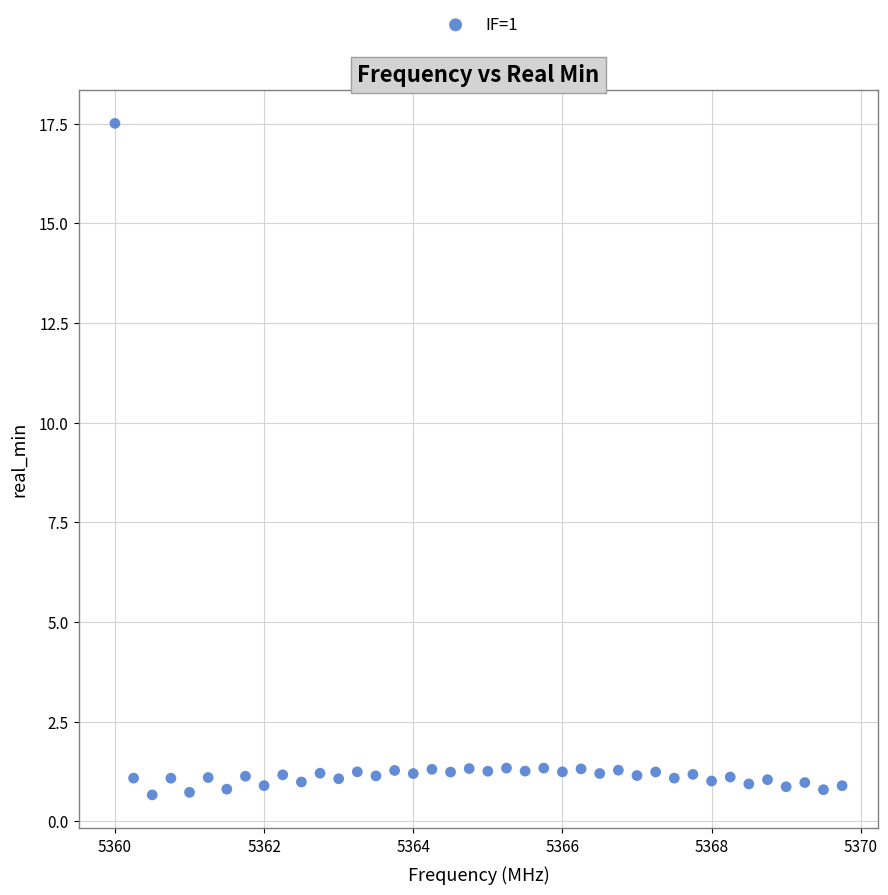

What is the range of Y values (max minus min)?

16.8